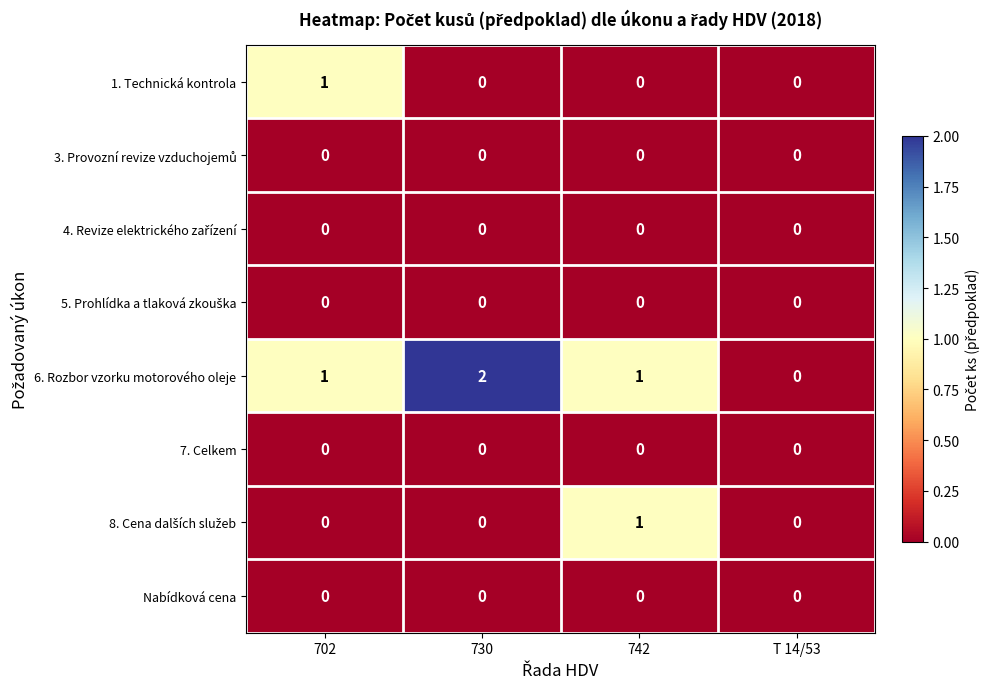

How many values in the 1. Technická kontrola series exceed 0?

1